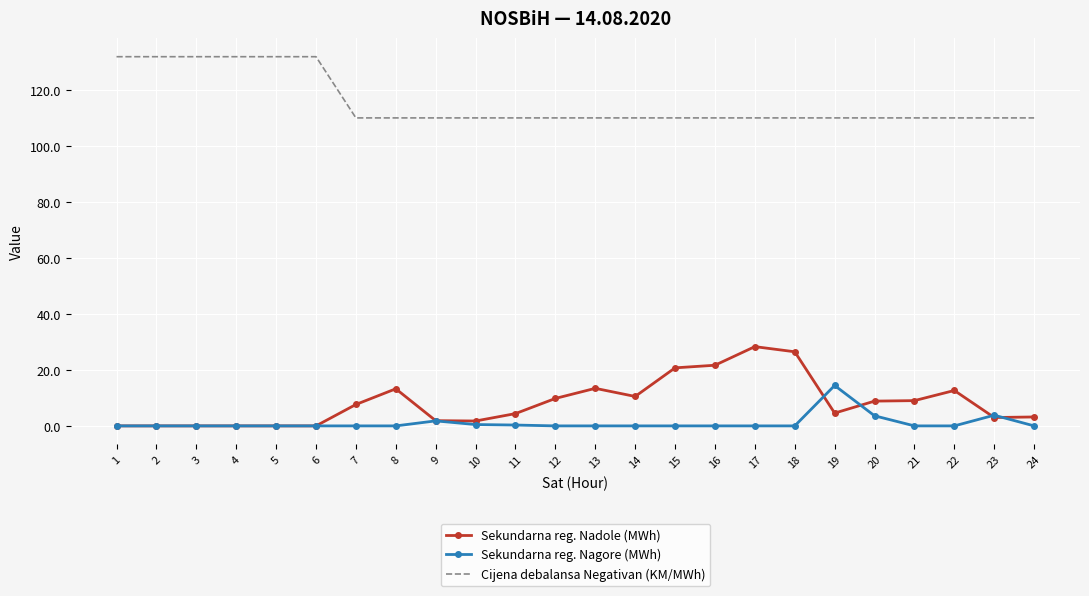

What is the maximum value for Sekundarna reg. Nadole (MWh)?

28.3